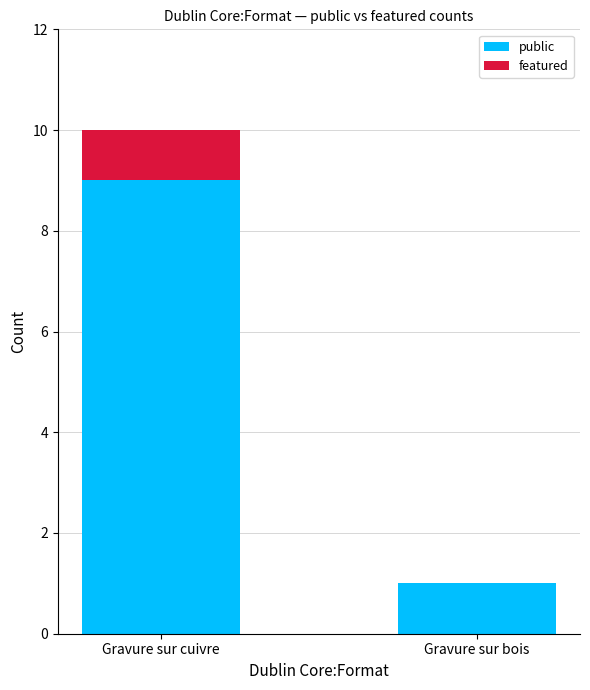

Are the bars grouped side by side (vs. stacked)?

No